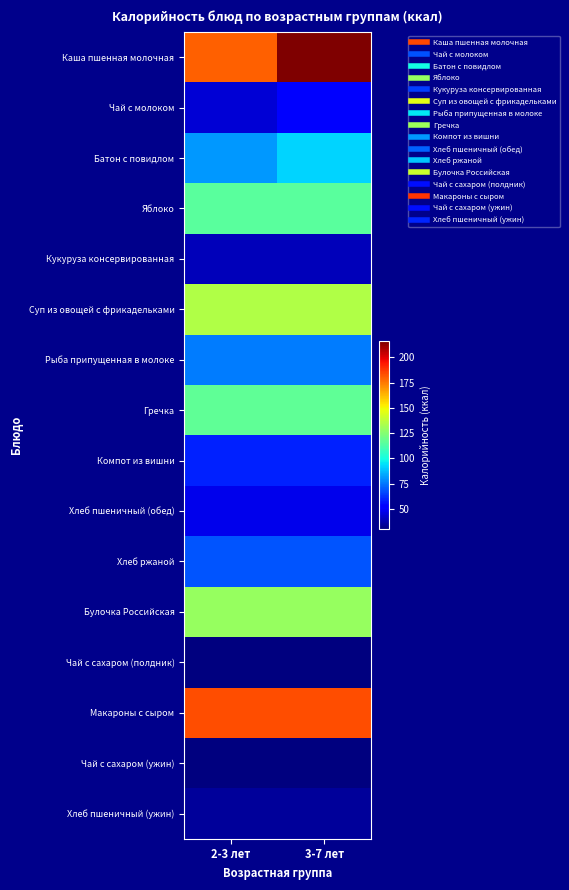

Which has a higher value, 3-7 лет or 2-3 лет?

3-7 лет